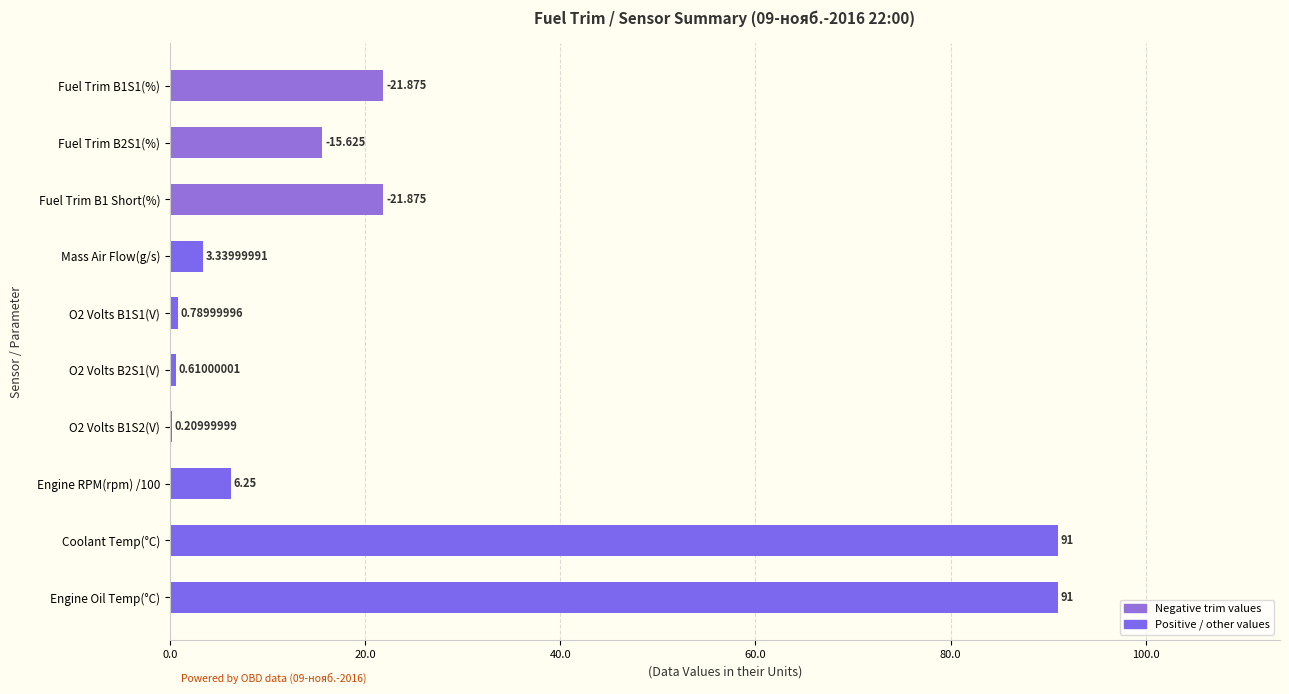

How many distinct data groups are displayed?

1